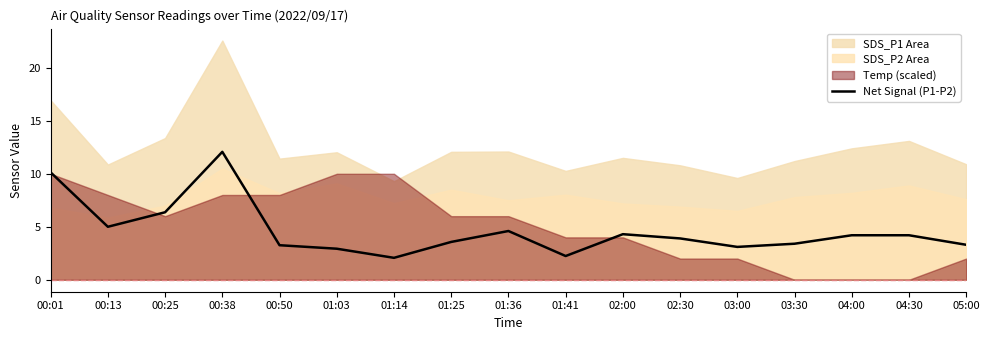

At which label does the data first exceed 3?

00:01